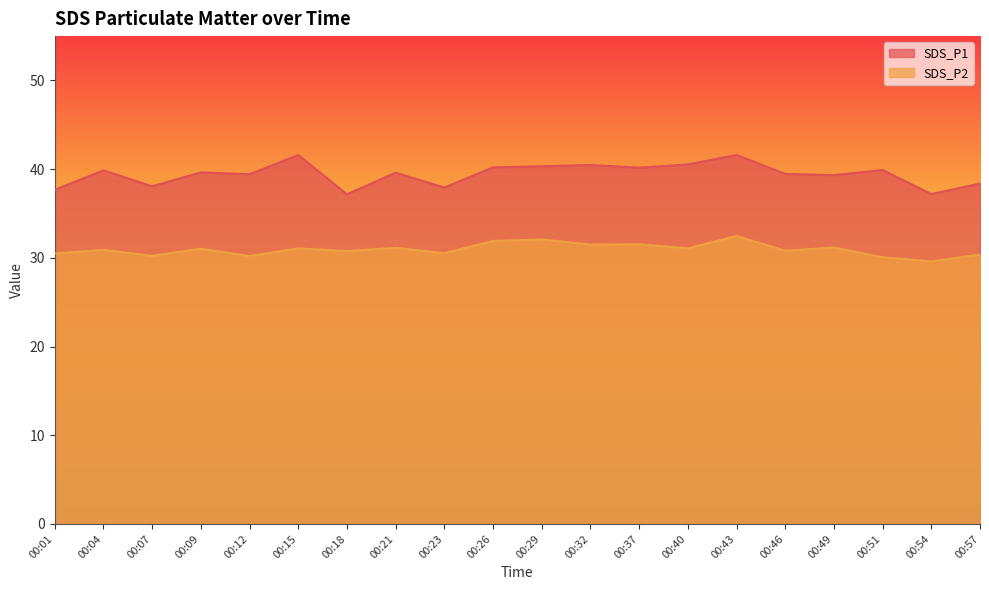

True or false: SDS_P2 and SDS_P1 intersect in this chart.

False